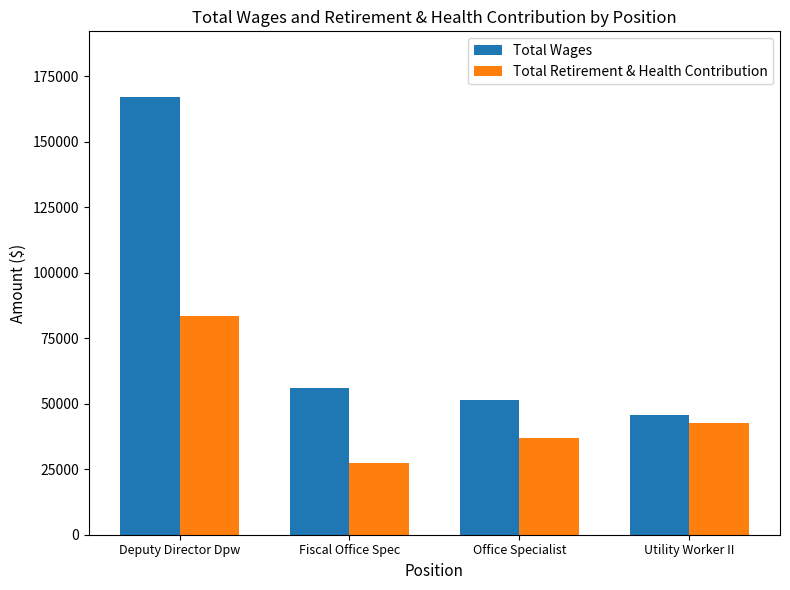

The value of Total Wages at Deputy Director Dpw is 167115. True or false?

True